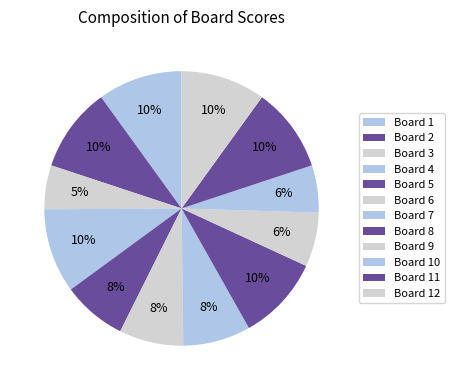

To the nearest percent, what percentage of the pie is Board 4?

10%